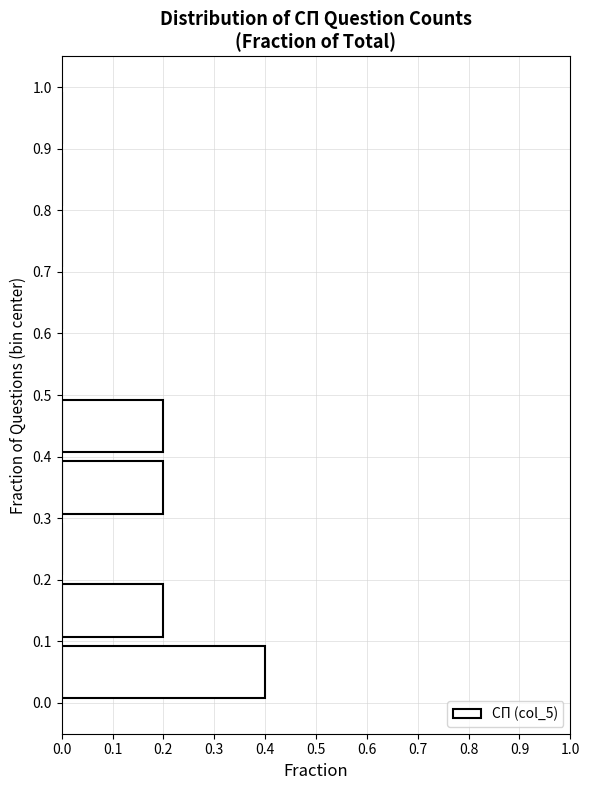

Reading bottom to top, list every bar in this chart as the range it spans on the y-axis followed by its length. The values are not printed on the chart, so give them approximately, as read against the axis.

0.0 to 0.1: 0.4
0.1 to 0.2: 0.2
0.2 to 0.3: 0
0.3 to 0.4: 0.2
0.4 to 0.5: 0.2
0.5 to 0.6: 0
0.6 to 0.7: 0
0.7 to 0.8: 0
0.8 to 0.9: 0
0.9 to 1.0: 0